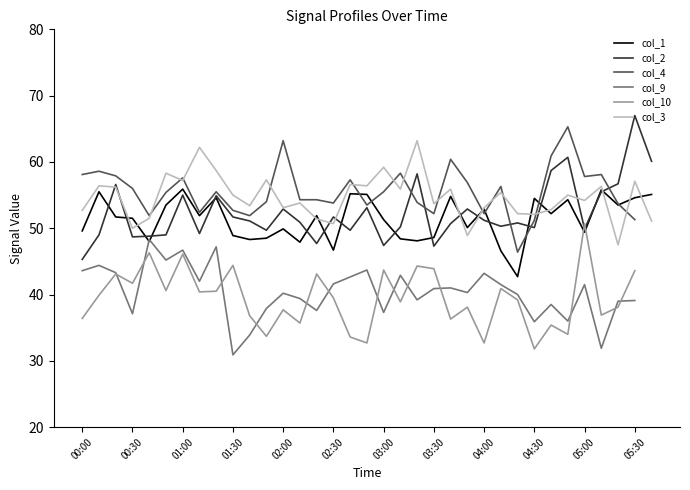

What is the highest value of the col_3 series?

63.2